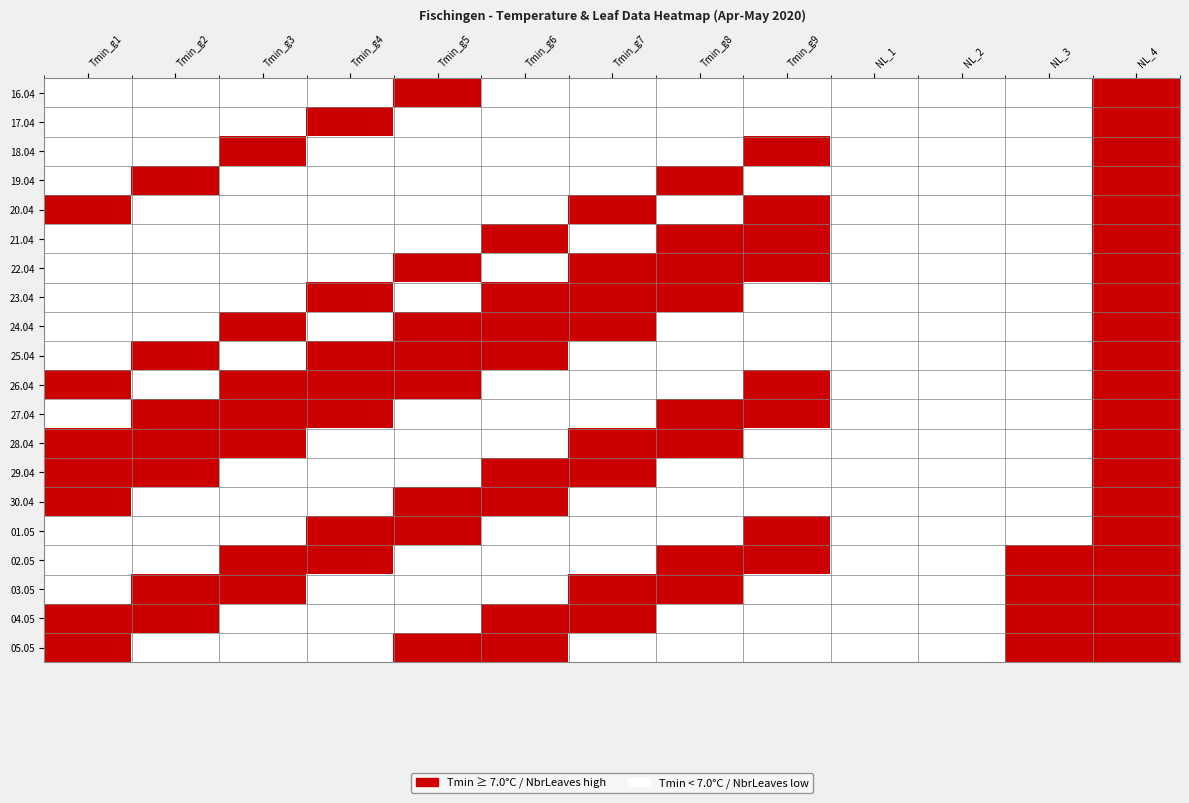

Rank the series at Tmin_g3 from highest to lowest value.

18.04, 24.04, 26.04, 27.04, 28.04, 02.05, 03.05, 16.04, 17.04, 19.04, 20.04, 21.04, 22.04, 23.04, 25.04, 29.04, 30.04, 01.05, 04.05, 05.05